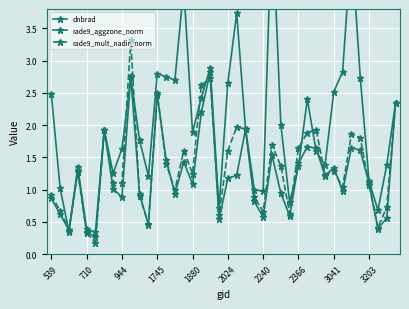

Reading left to right, list all the values displayed in this chart.

dnbrad: 2.5	1.0	0.3	1.3	0.4	0.3	1.9	1.3	1.6	2.7	1.8	1.2	2.8	2.7	2.7	4.1	1.9	2.4	2.9	0.7	2.7	3.7	1.9	1.0	1.0	5.3	2.0	0.8	1.4	2.4	1.6	1.4	2.5	2.8	4.8	2.7	1.1	0.7	1.4	2.3
rade9_aggzone_norm: 0.9	0.6	0.4	1.3	0.3	0.3	1.9	1.0	0.9	2.8	0.9	0.5	2.5	1.5	0.9	1.4	1.1	2.2	2.8	0.5	1.2	1.2	1.9	0.8	0.6	1.5	0.9	0.6	1.4	1.7	1.6	1.2	1.3	1.0	1.7	1.6	1.1	0.4	0.6	2.3
rade9_mult_nadir_norm: 0.9	0.7	0.4	1.3	0.3	0.2	1.9	1.1	1.1	3.3	0.9	0.5	2.5	1.4	1.0	1.6	1.2	2.6	2.7	0.6	1.6	2.0	1.9	0.9	0.7	1.7	1.4	0.6	1.6	1.9	1.9	1.2	1.3	1.0	1.9	1.8	1.1	0.4	0.7	2.3